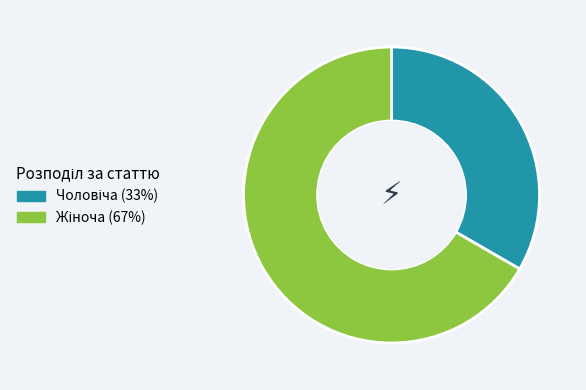

How many slices are in this pie chart?

2